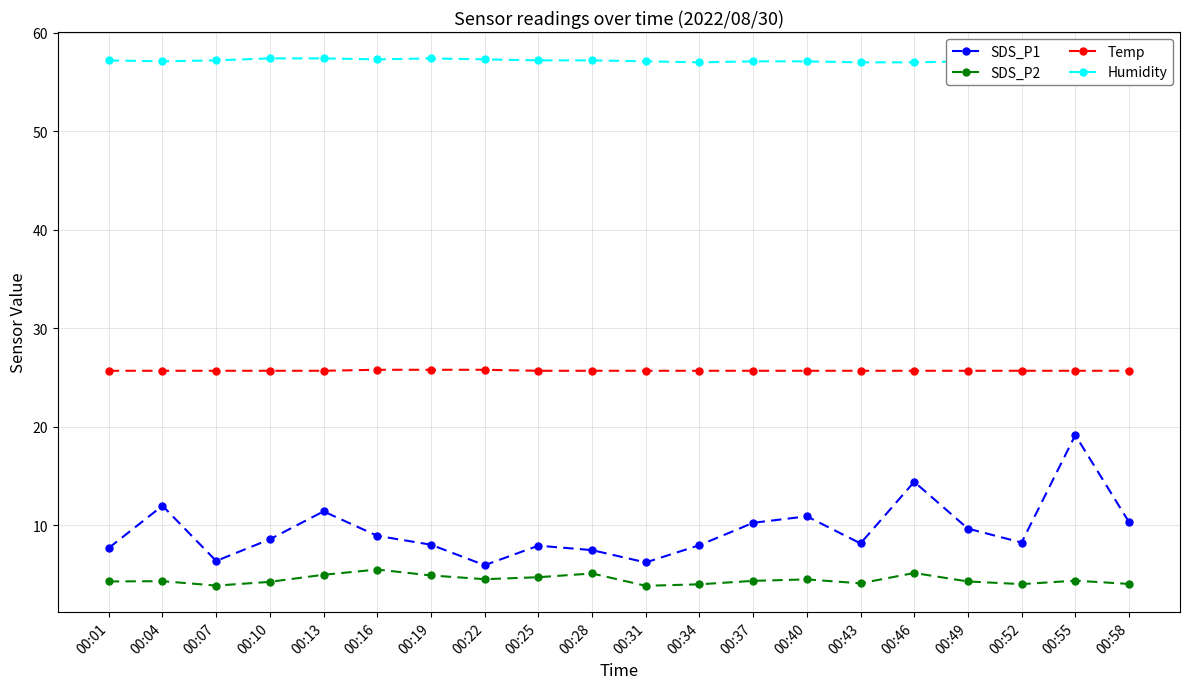

Is the value of Temp at 00:04 greater than the value of SDS_P1 at 00:25?

Yes